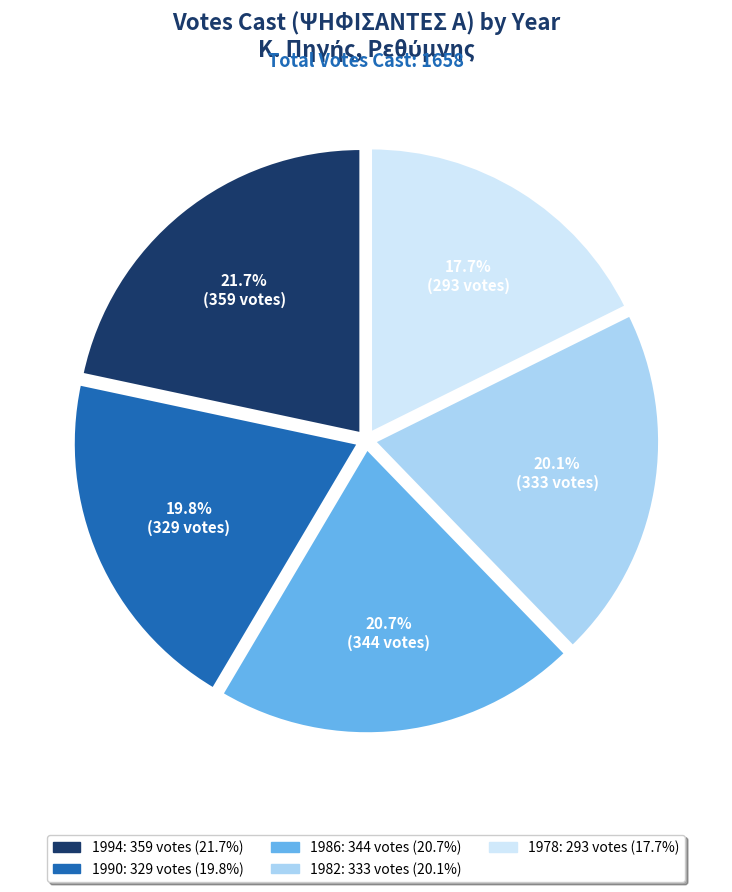

To the nearest percent, what is the difference between the 1978 and 1986 slice percentages?

3%